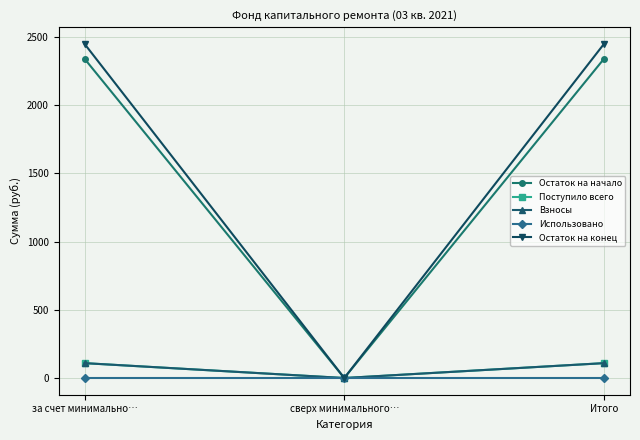

What position from the right is за счет минимально…?

3